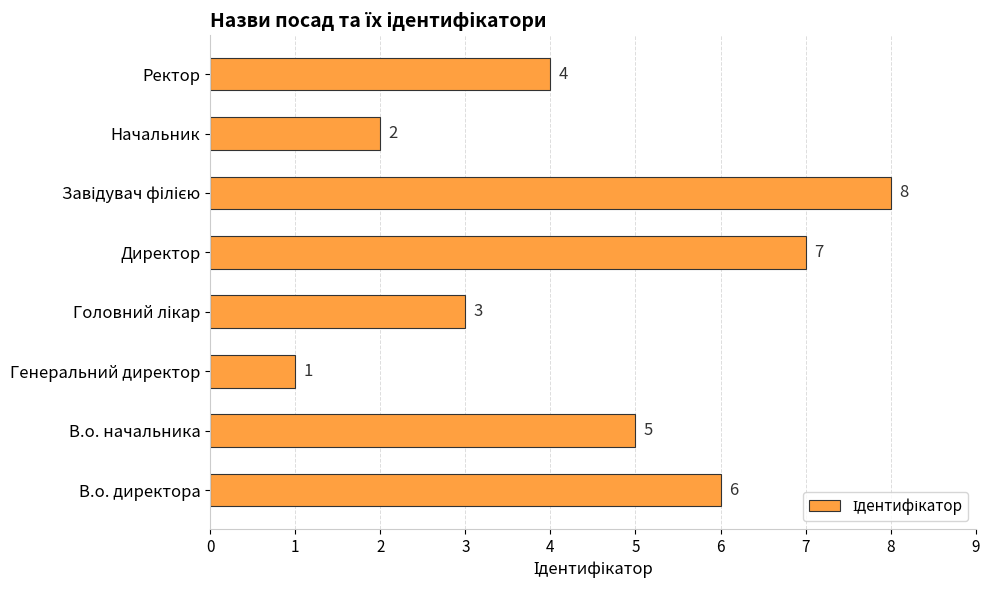

What is the difference between the maximum and second lowest values?

6